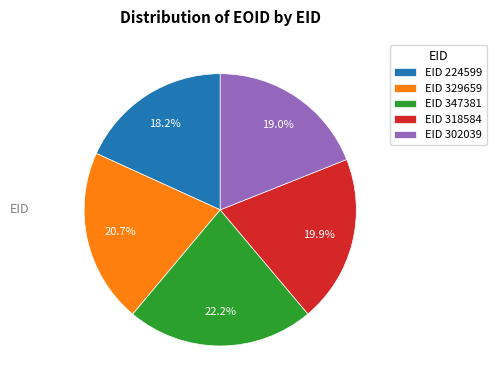

Does EID 224599 account for over 50% of the chart?

No